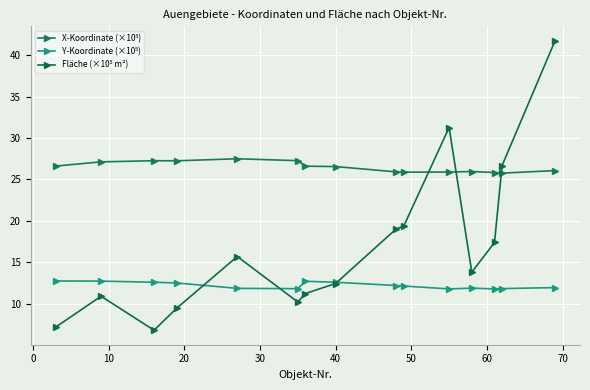

How many series are shown in this chart?

3